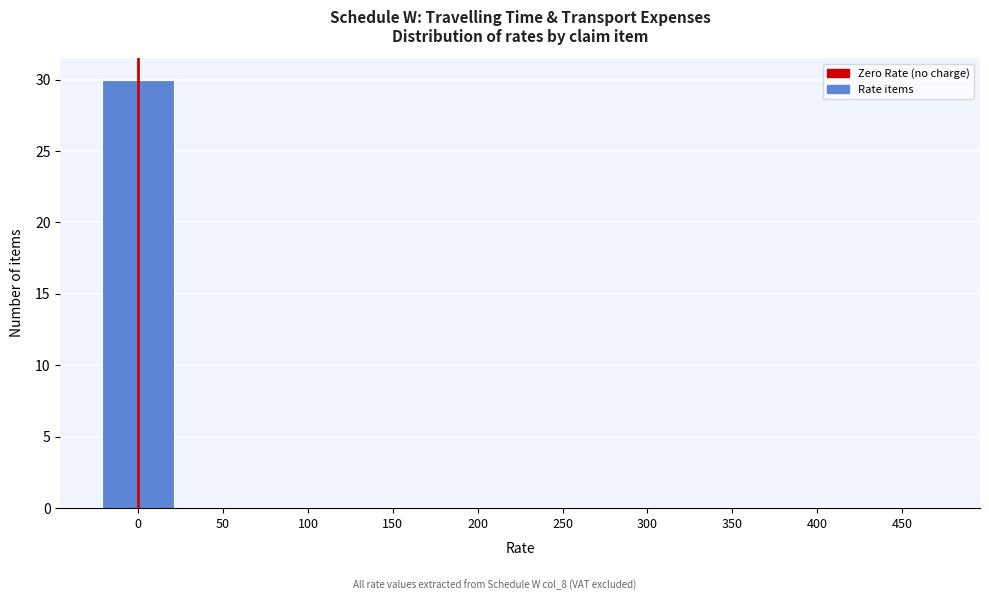

Reading left to right, what are all the values shown in this chart?

0=30	50=0	100=0	150=0	200=0	250=0	300=0	350=0	400=0	450=0